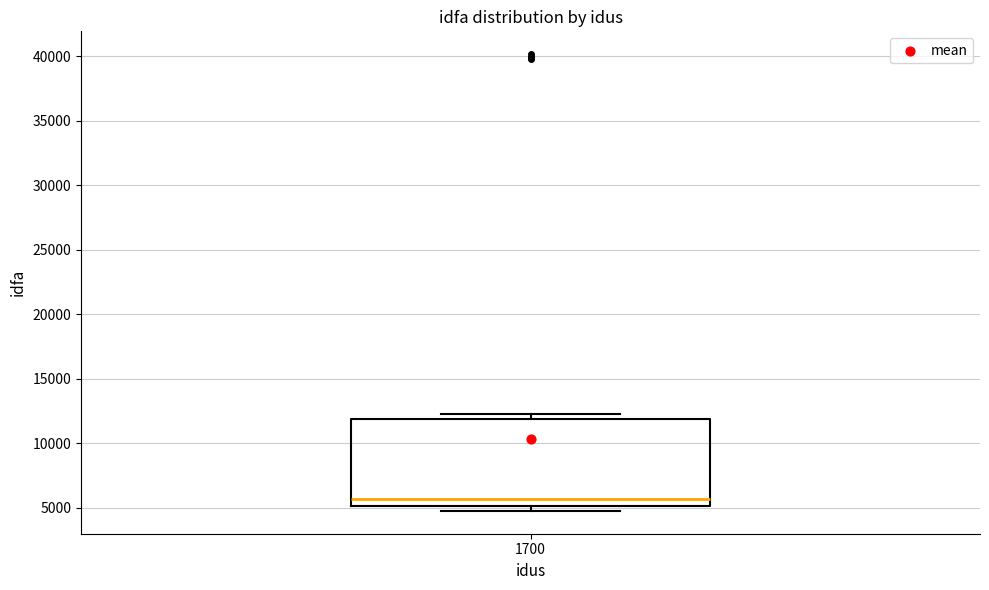

Read this box plot against the y-axis: the position of the median line, the range covered by the box, and the ends of both whiskers. The values are not printed on the chart, so give them approximately, as read against the axis.

median 5500, box 5000 to 12000, whiskers 5000 (just below the box's lower edge) to 12500